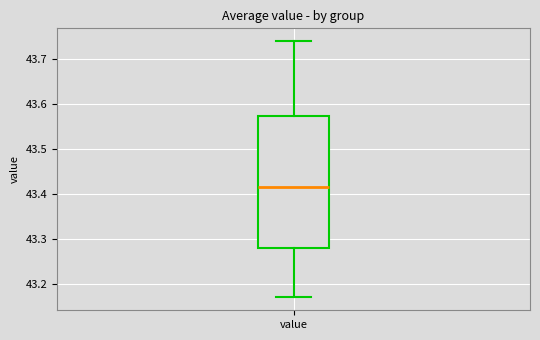

Transcribe this box plot: give where the median line is, the range the box spans, and where the two whiskers end, as read against the y-axis. The values are not printed on the chart, so give them approximately, as read against the axis.

median 43.42, box 43.28 to 43.57, whiskers 43.17 to 43.74